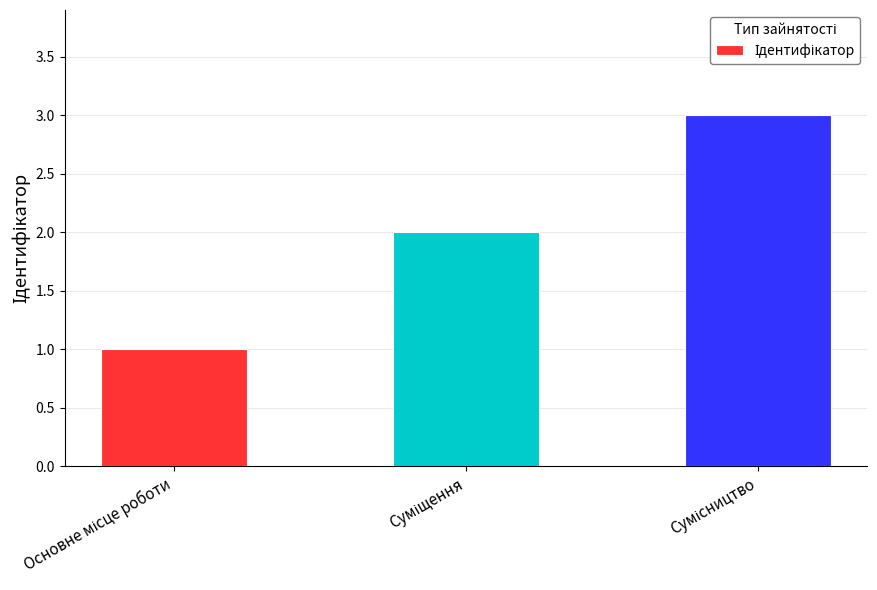

What is the maximum value shown in the chart?

3